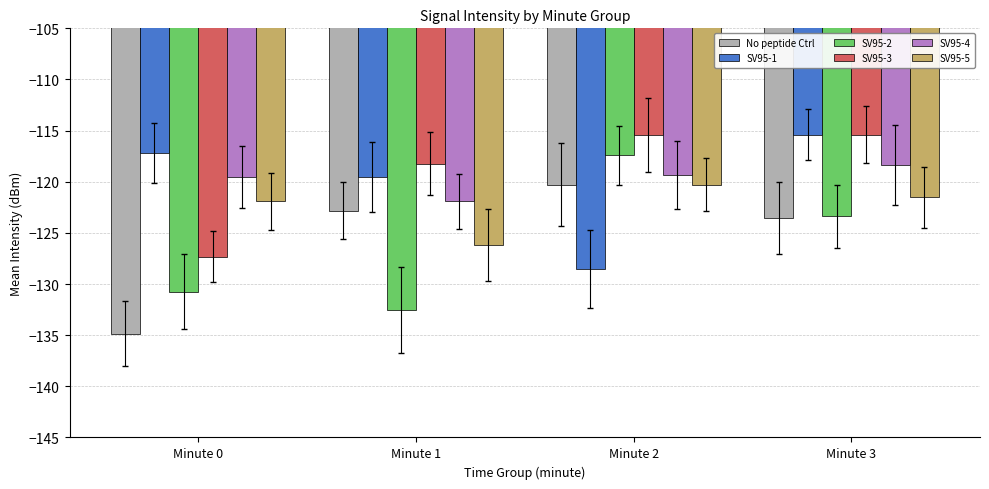

Is the value of SV95-5 at Minute 1 greater than the value of SV95-1 at Minute 2?

Yes